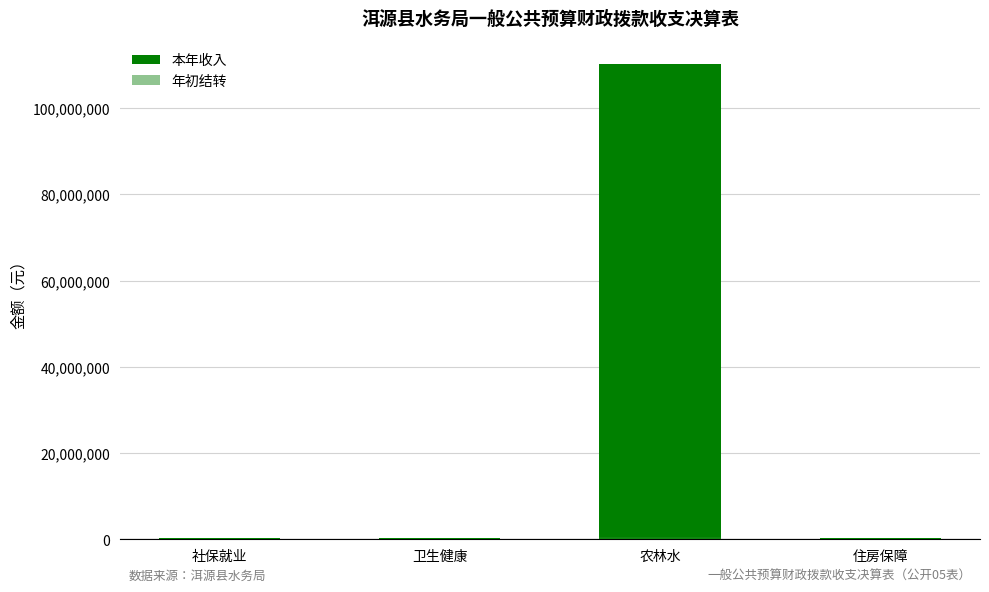

Where is 年初结转 nearest to the value 197162?

社保就业